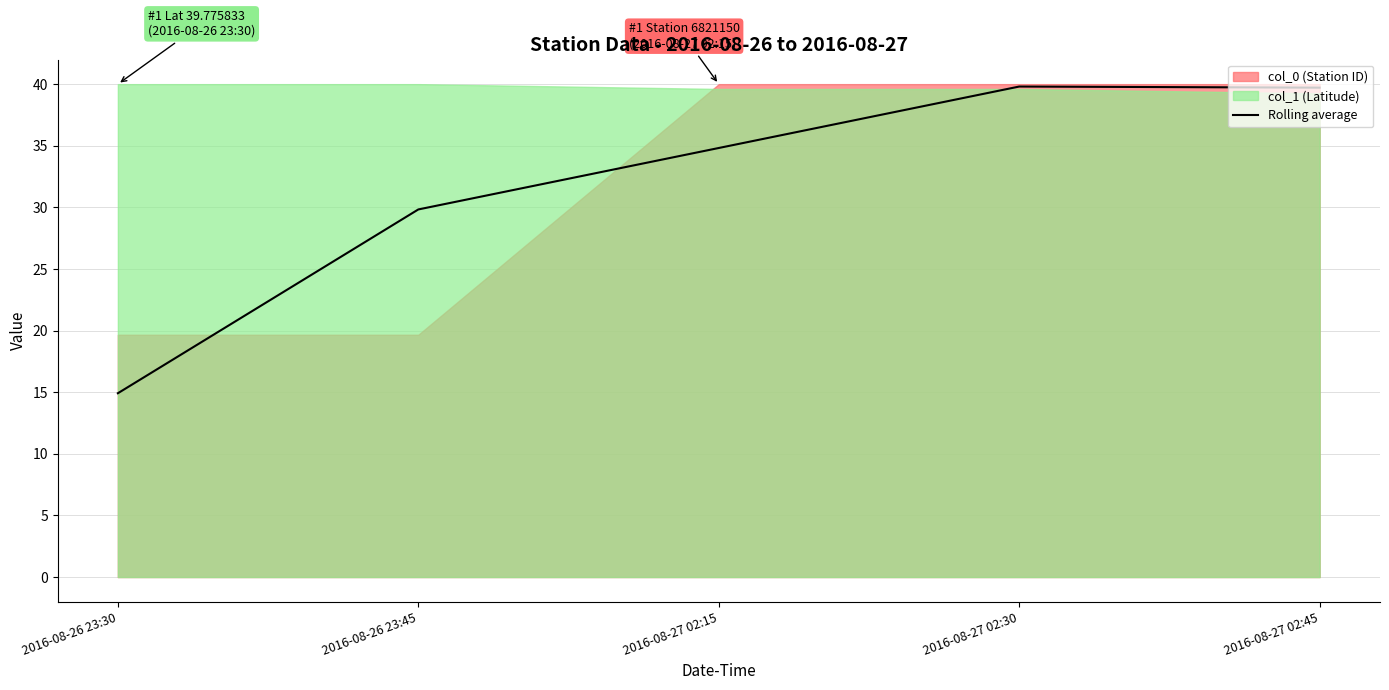

What is the sum of all values?

159.1